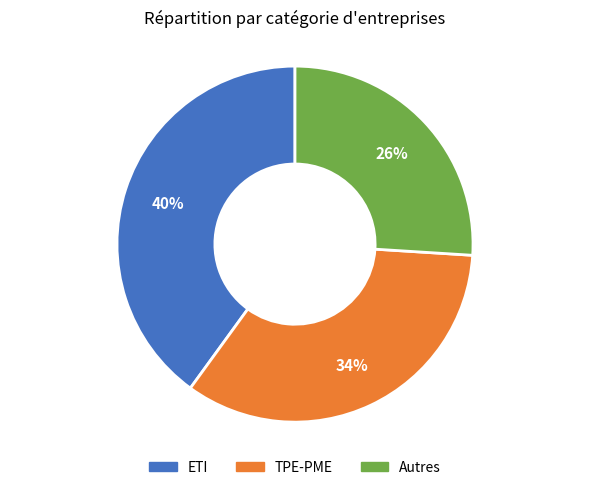

Is there any slice that represents more than half of the pie?

No